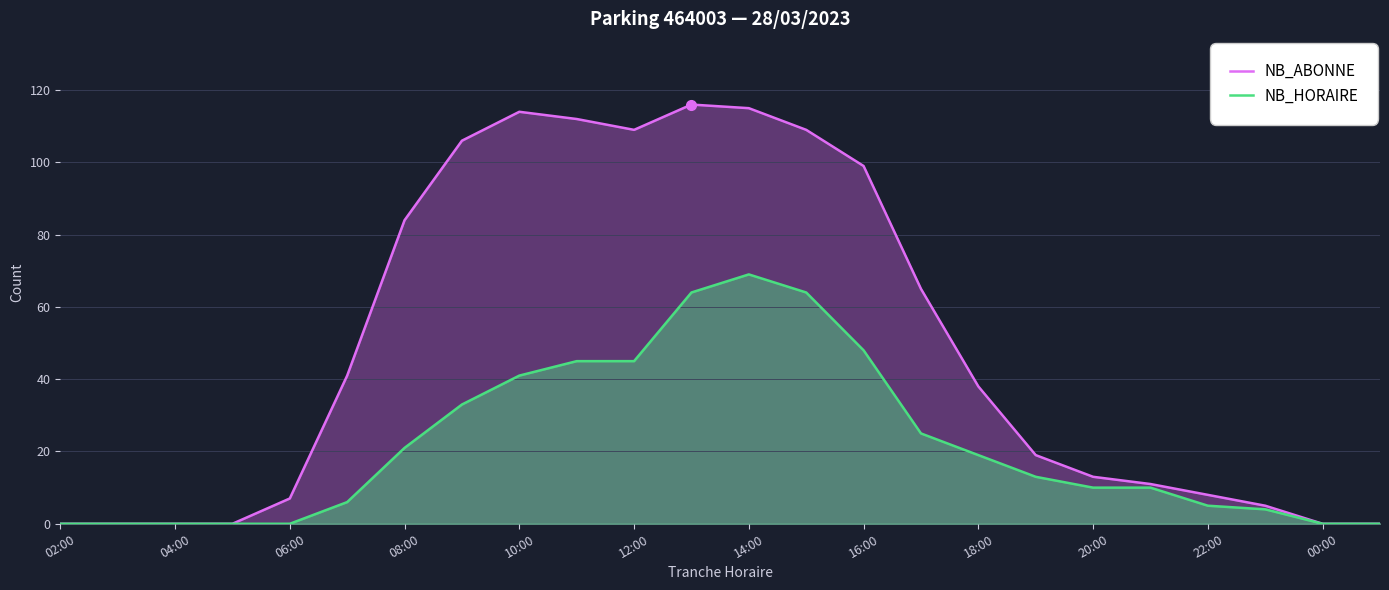

What is the average value of the NB_ABONNE series?

49